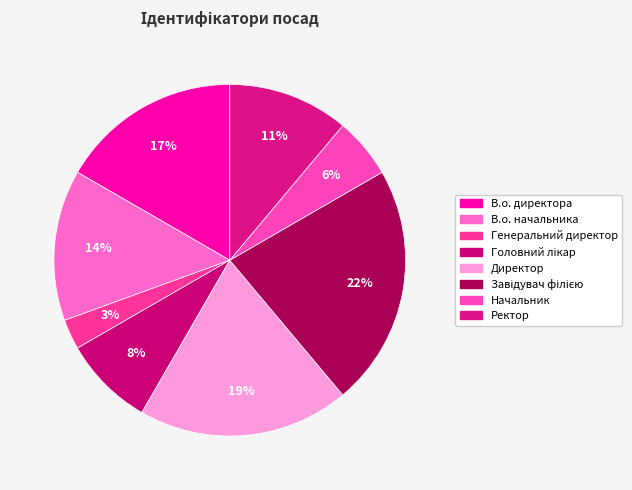

What is the ratio of the value at В.о. директора to the value at Начальник?

3.0